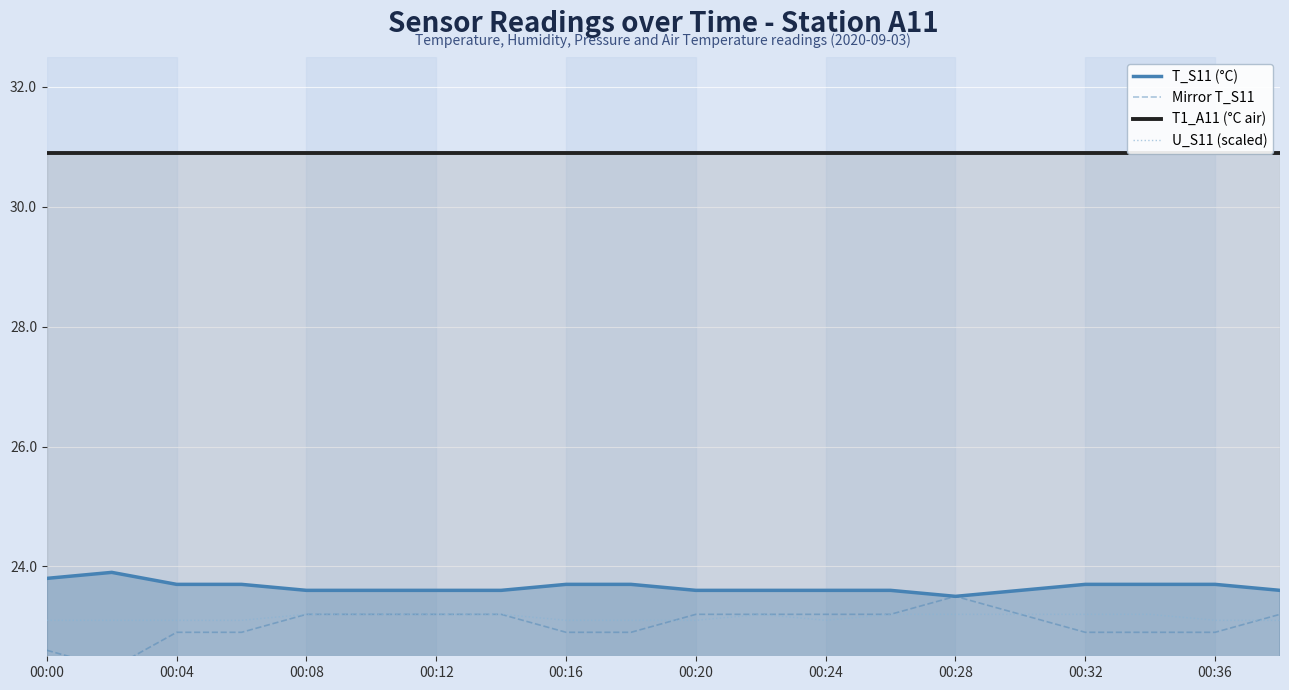

What is the lowest value of the U_S11 (scaled) series?

23.1